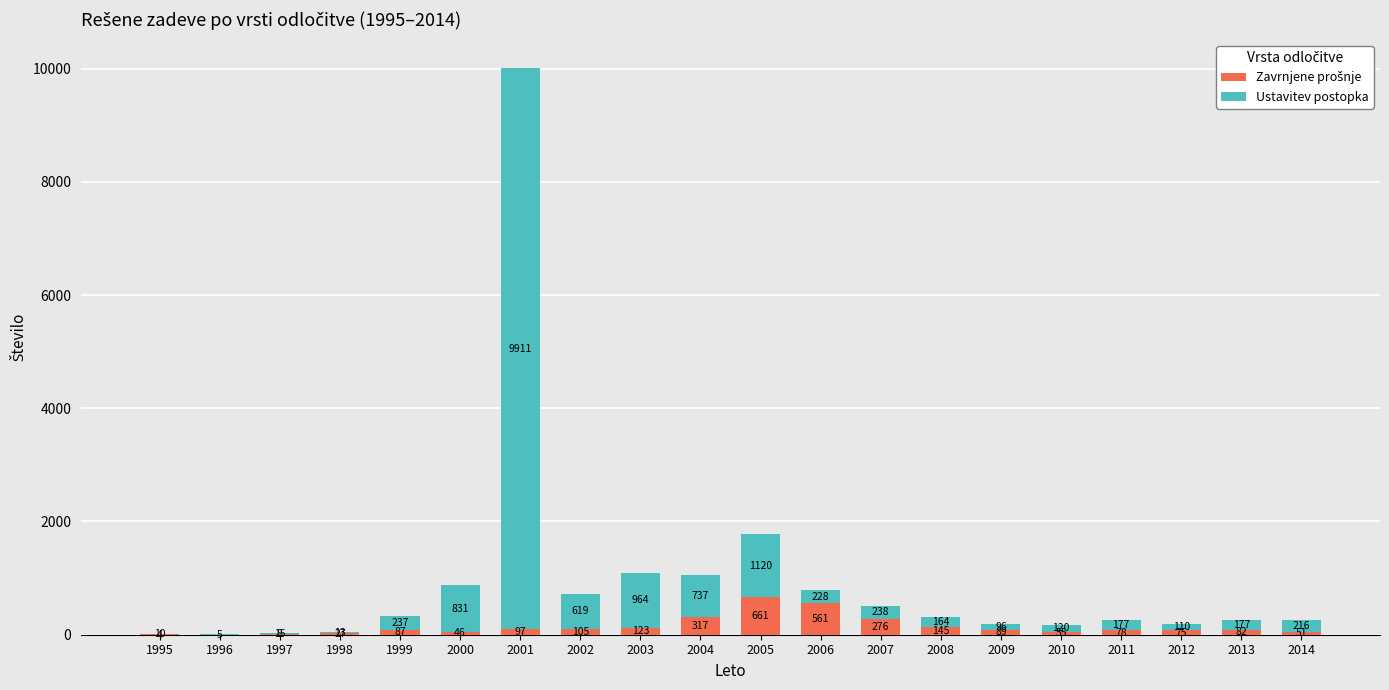

What is the total value across all series at 2008?

309